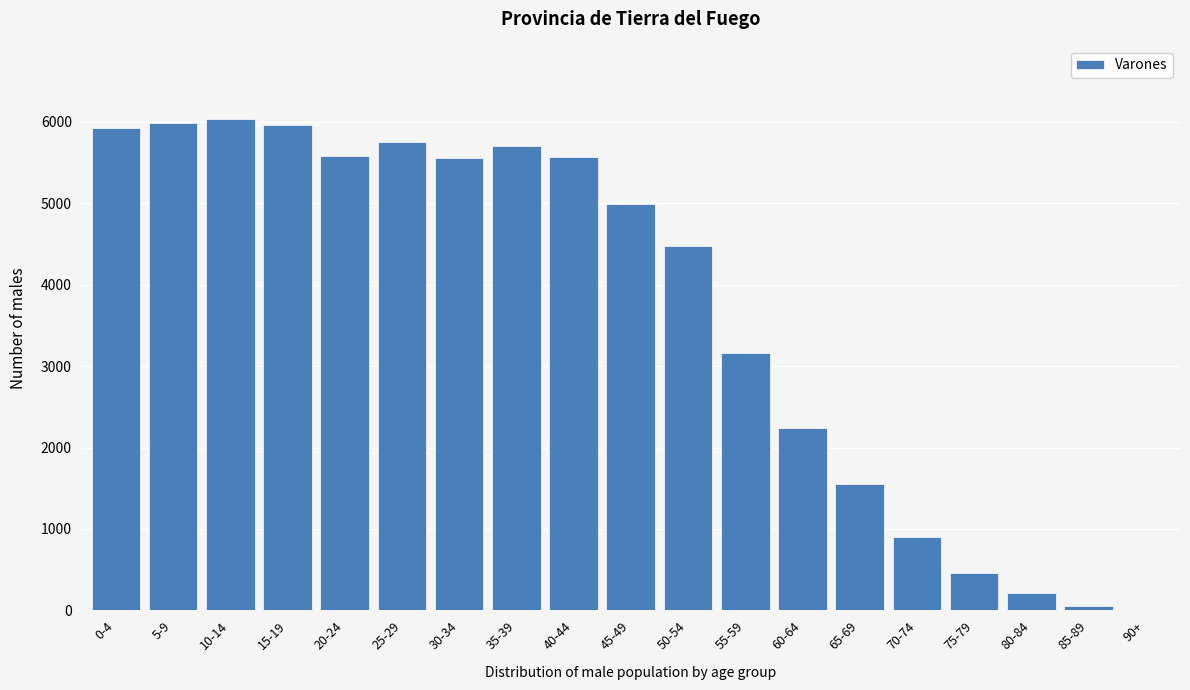

What is the sum of all values?

70115